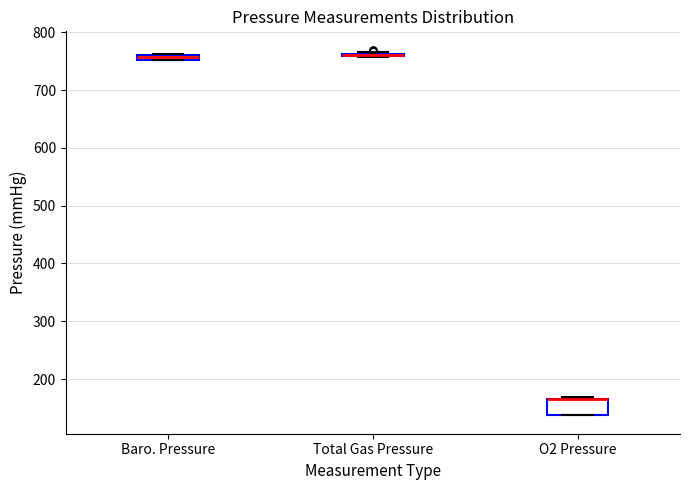

Where is the upper edge of the box for Baro. Pressure on the y-axis? The values are not printed on the chart, so give them approximately, as read against the axis.

760